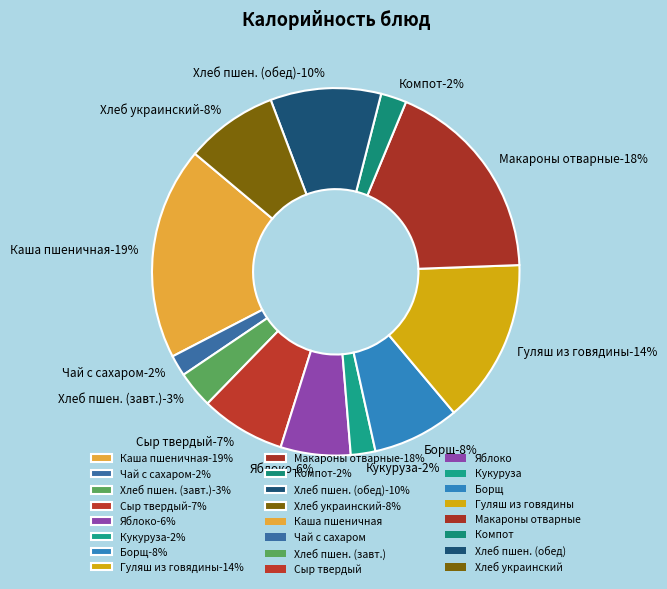

To the nearest percent, what percentage of the pie is Гуляш из говядины?

14%